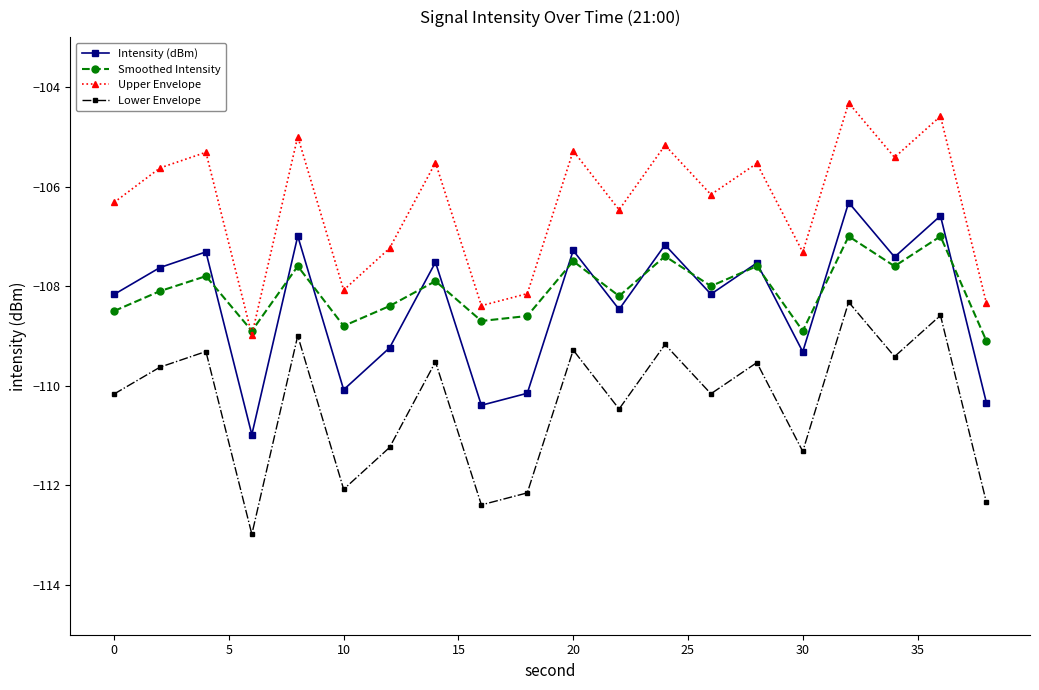

Which series ends up on top after the final intersection of Upper Envelope and Smoothed Intensity?

Upper Envelope